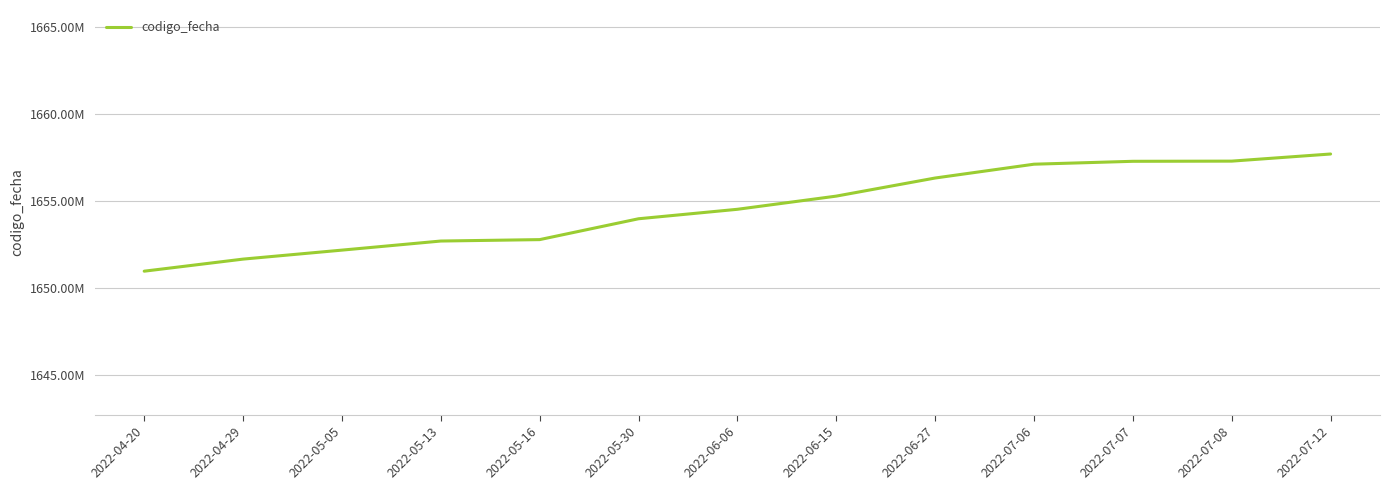

Is this an area chart (filled region under the line)?

No